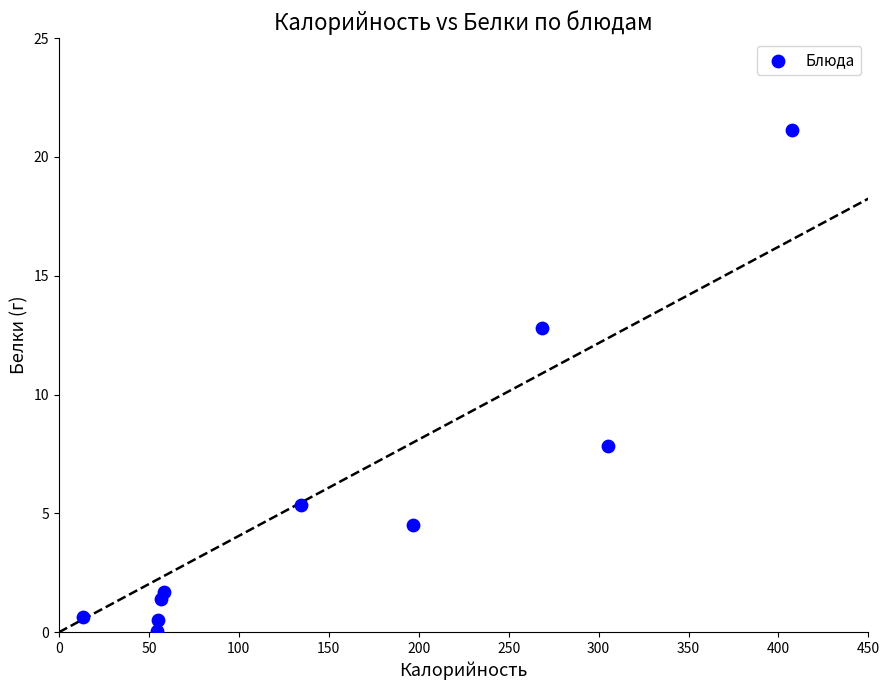

What is the range of Y values (max minus min)?

21.1